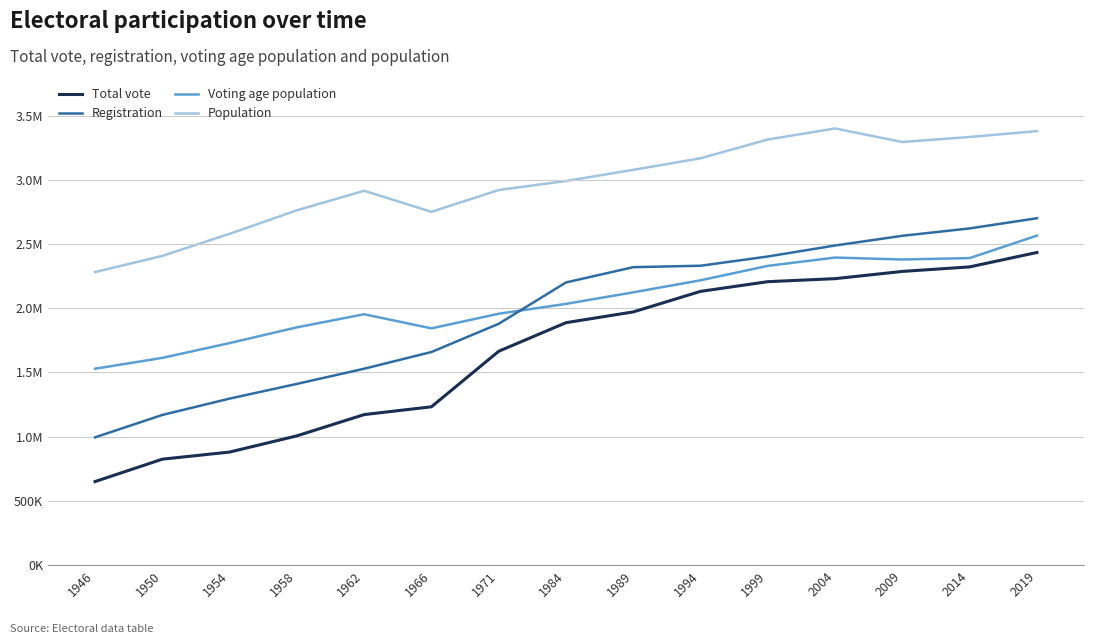

Does the chart have visible grid lines?

Yes